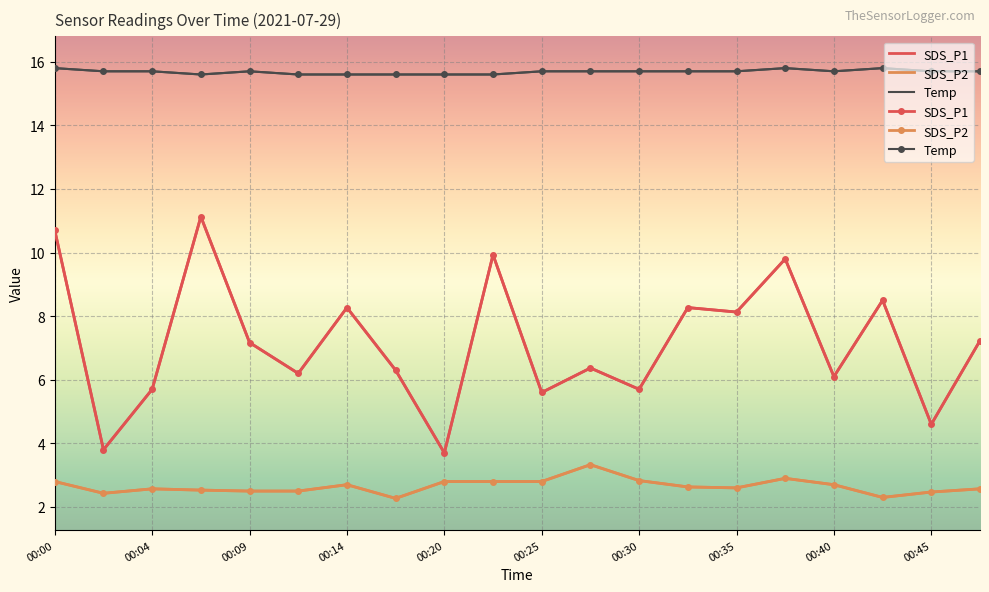

What is the value of the SDS_P1 point at the 9th from the left?

3.7